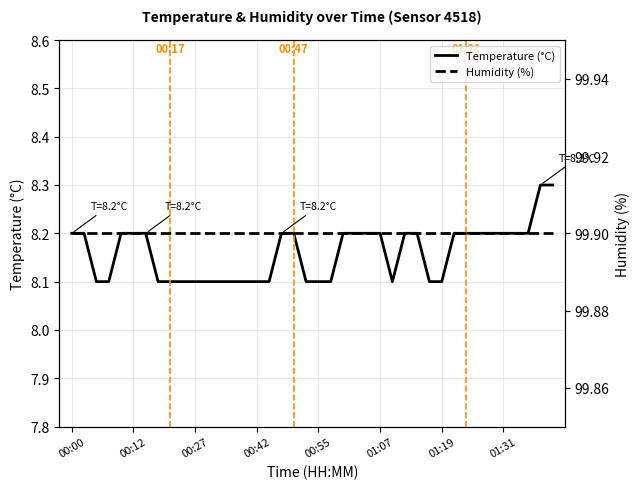

What is the maximum value shown in the chart?

99.9